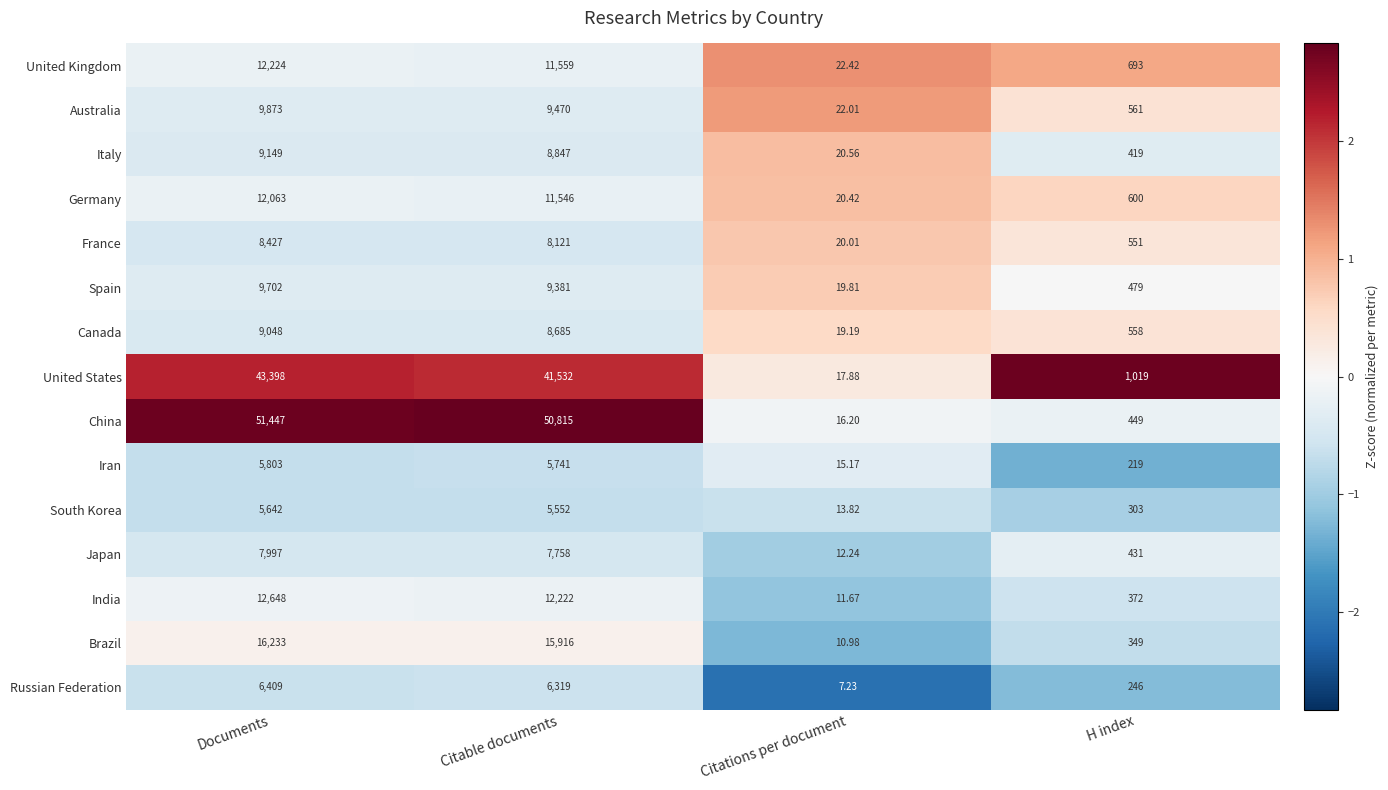

Where is India nearest to the value 6329?

Citable documents